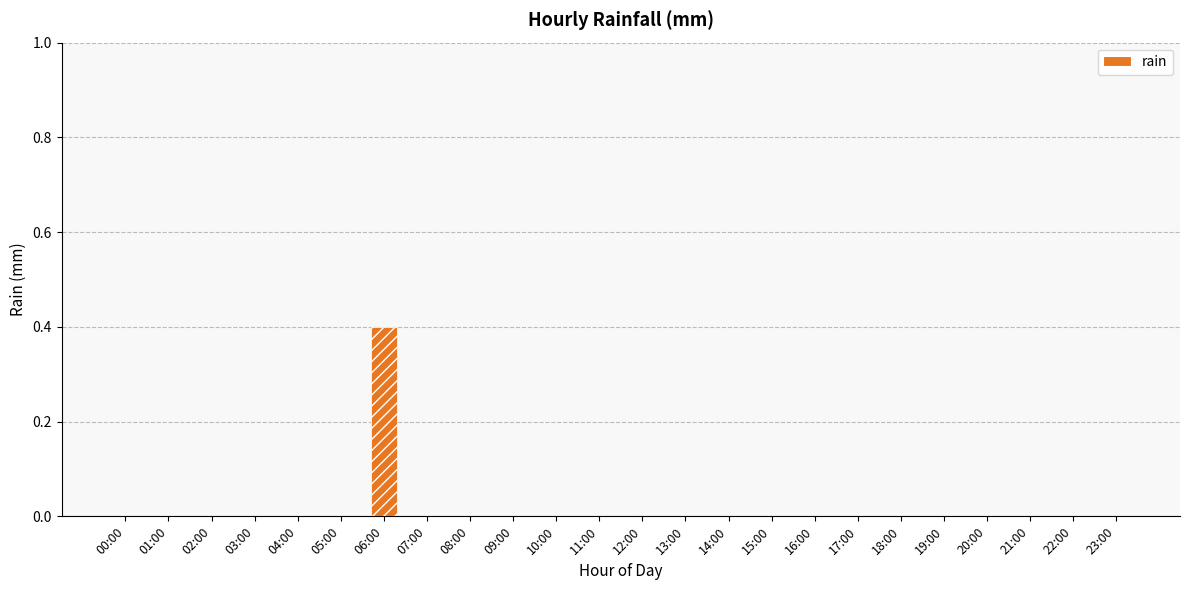

The value at 10:00 is -0.1. True or false?

False